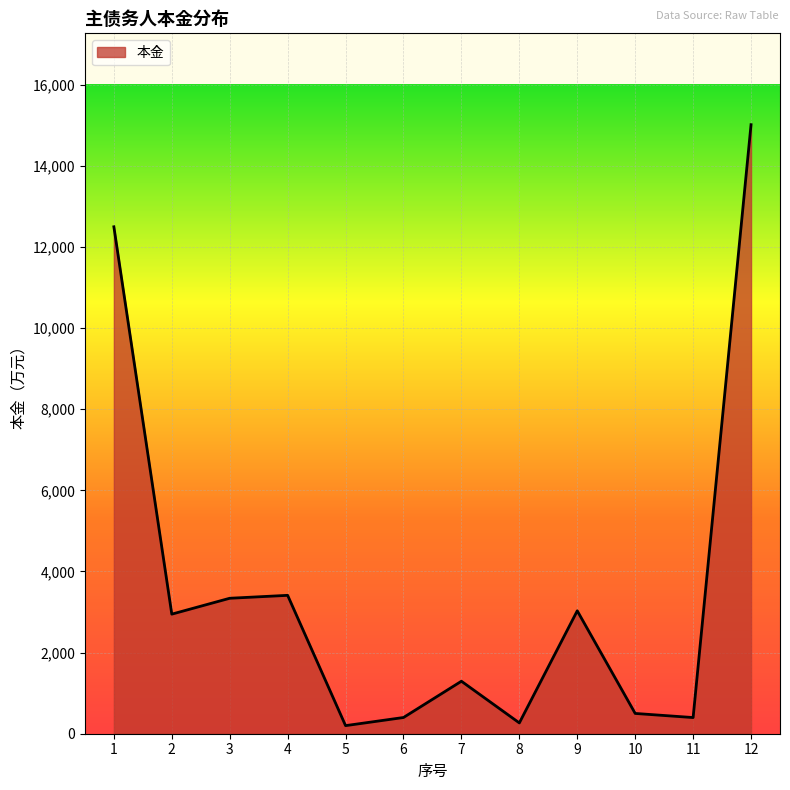

Count the number of data series in this chart.

1